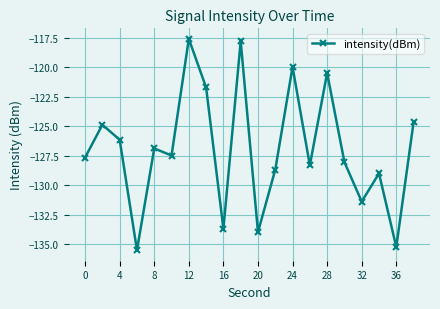

How many interior local peaks (higher than both neighbors) does the data have?

7